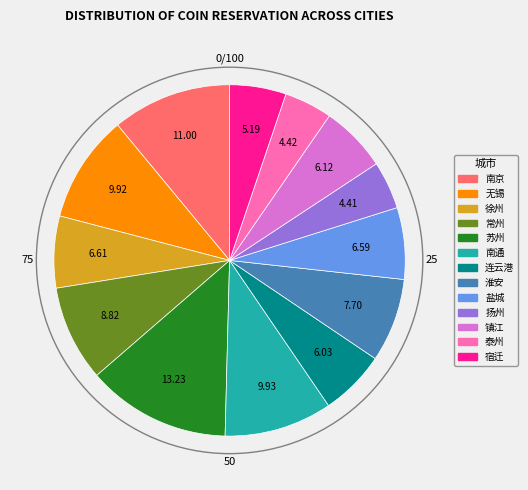

How many segments does this pie chart have?

13